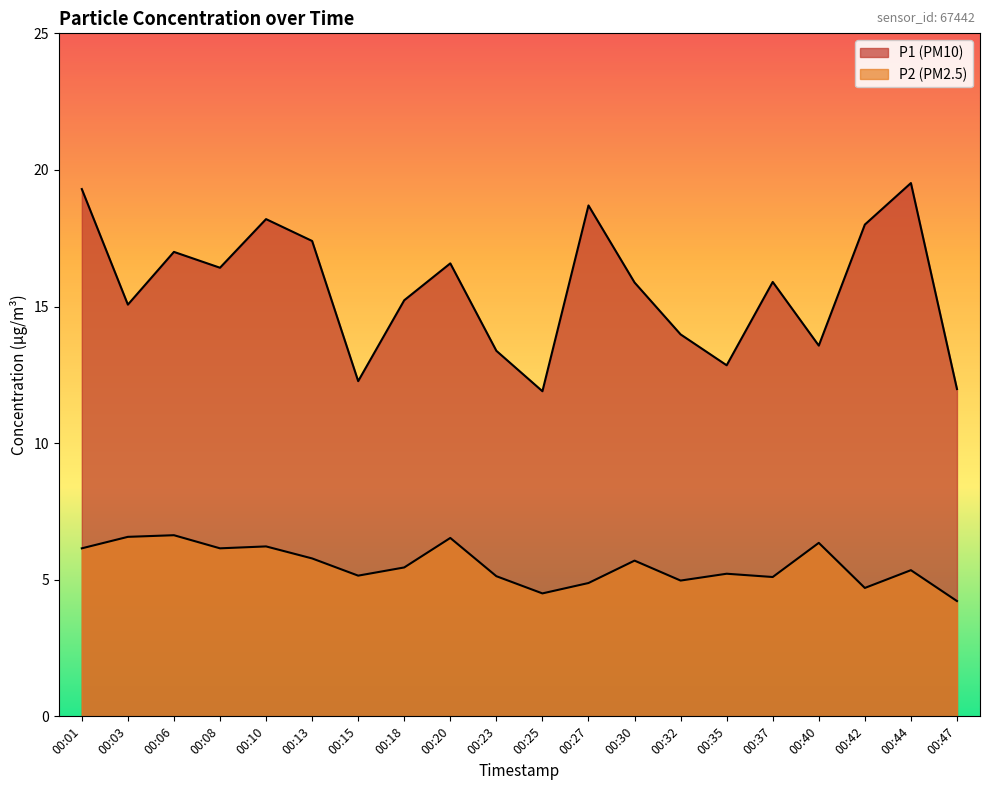

How many categories are shown in the chart?

20